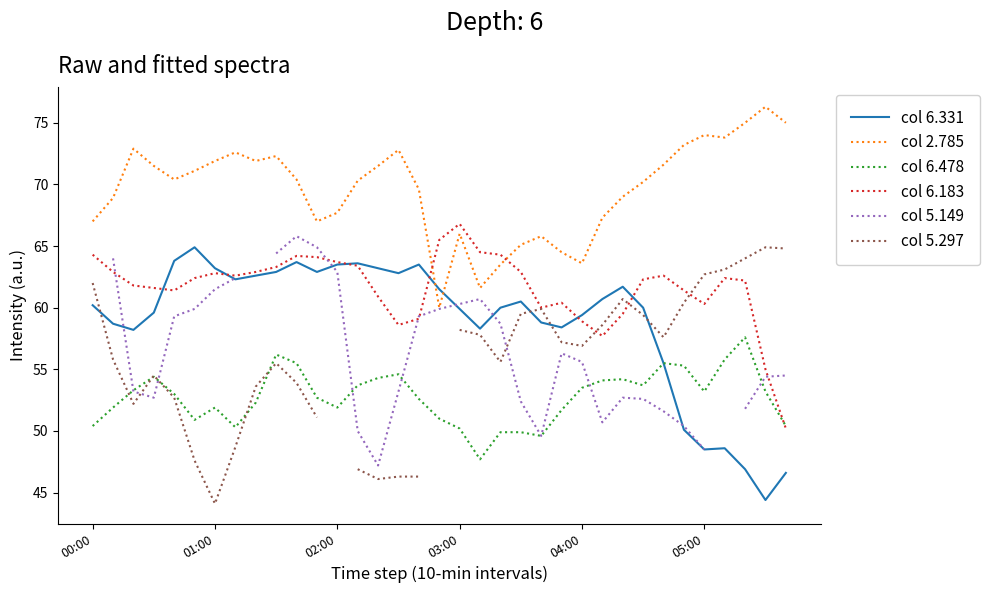

How many series are shown in this chart?

6